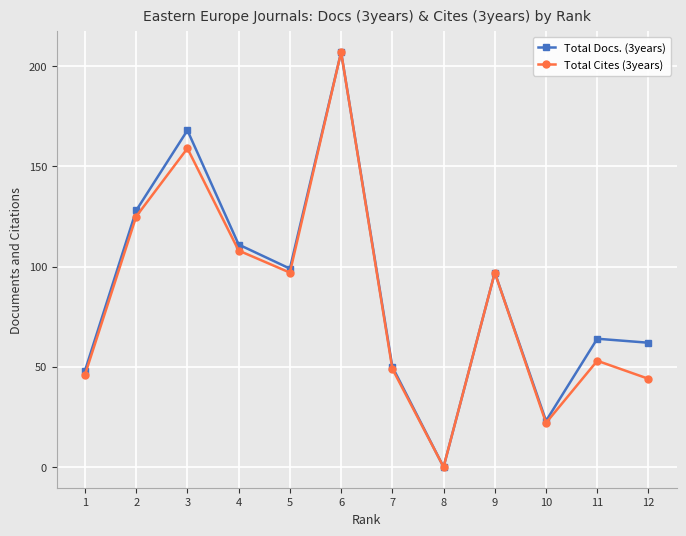

In Total Cites (3years), how many points are lower than both neighbors (excluding endpoints)?

3